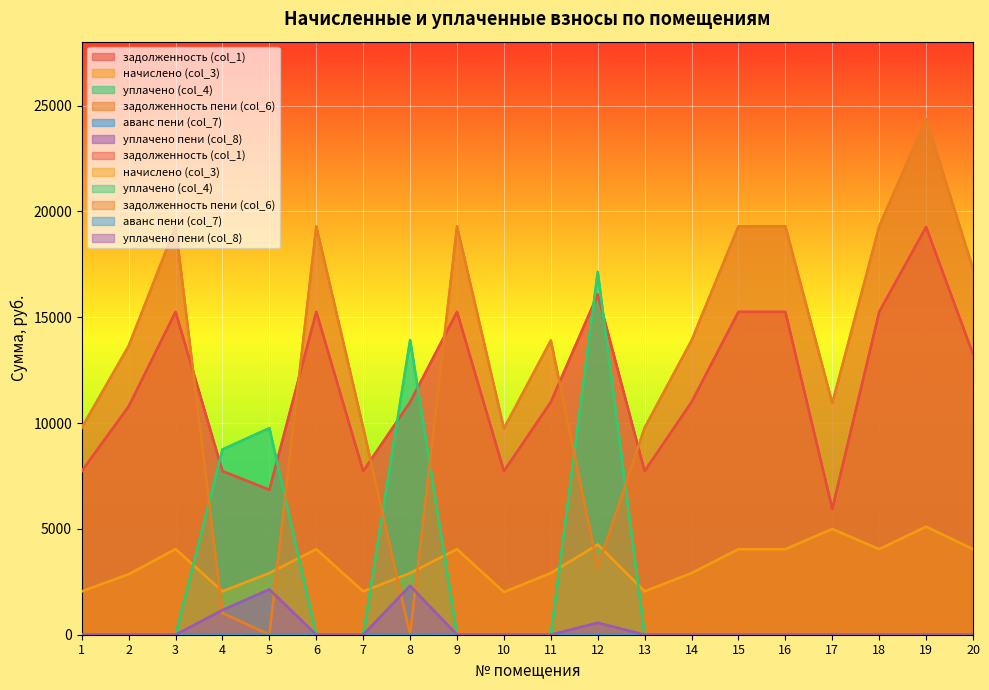

True or false: аванс пени (col_7) and уплачено (col_4) intersect in this chart.

False